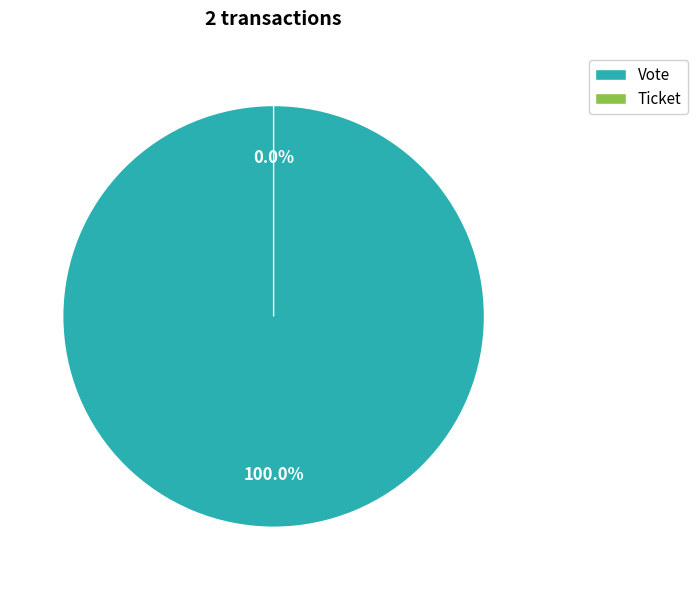

How many slices are in this pie chart?

2